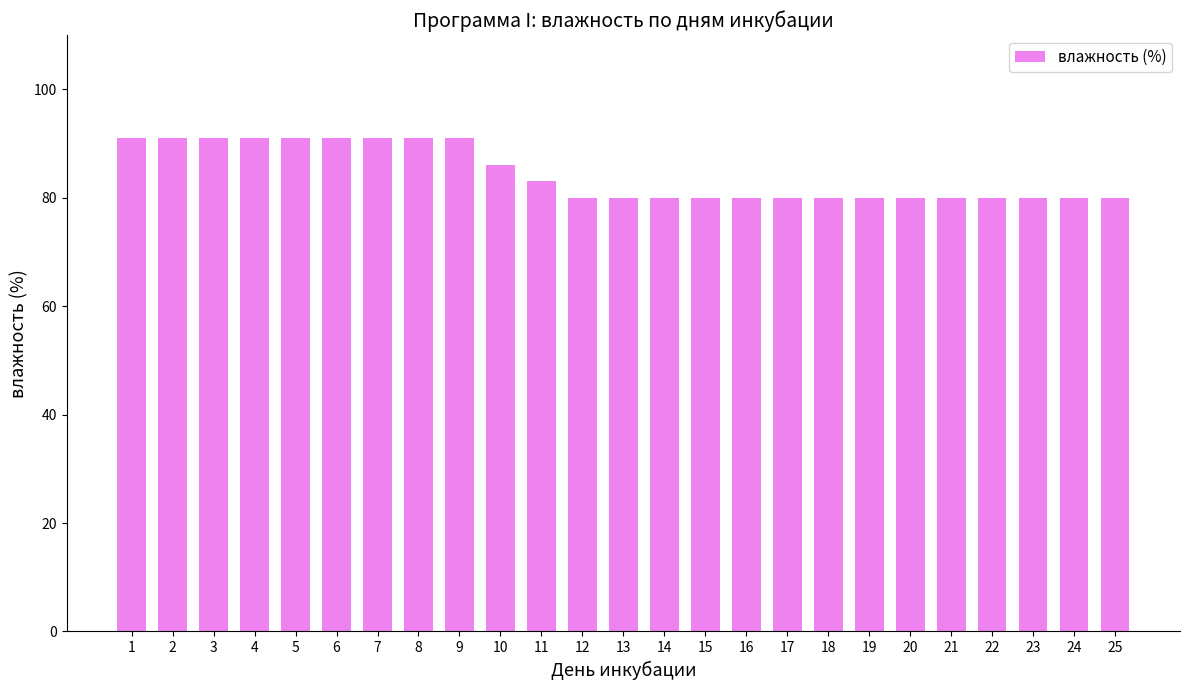

What is the value of the 22nd bar from the left?

80